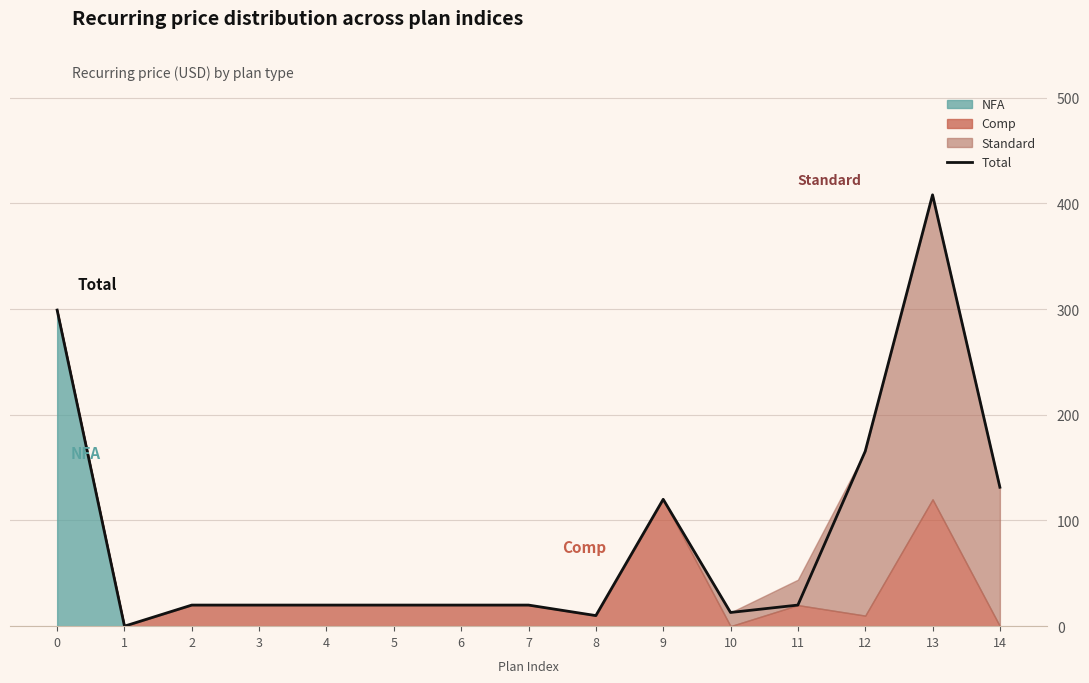

Rank the categories by value from highest to lowest.

13, 0, 12, 14, 9, 2, 3, 4, 5, 6, 7, 11, 10, 8, 1